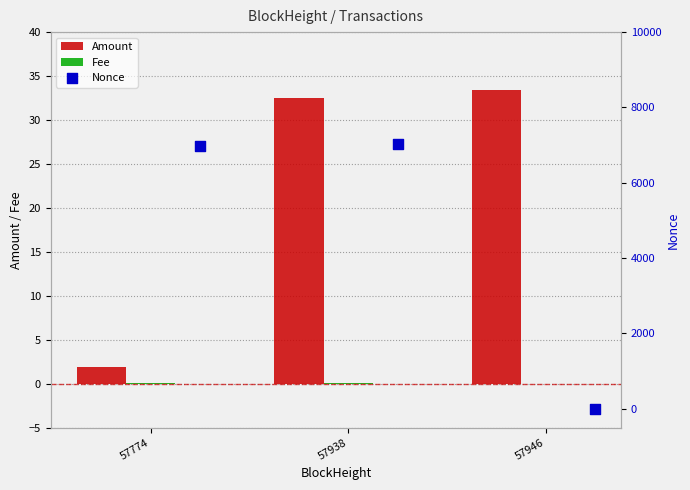

Which series has the largest total across all categories?

Nonce